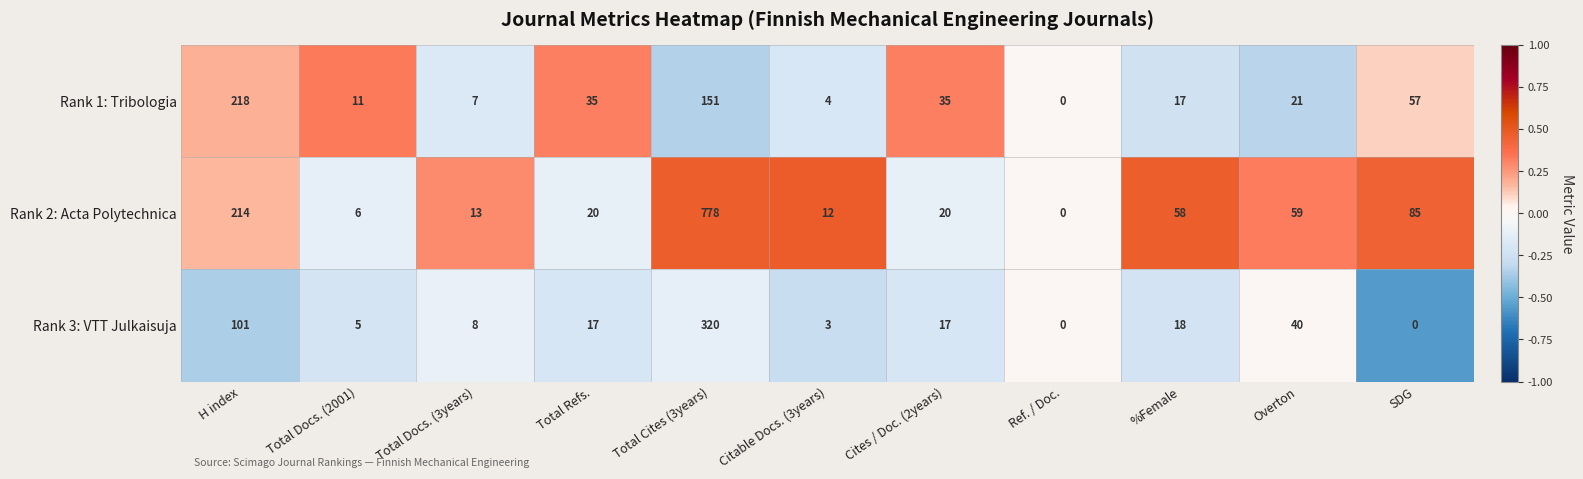

At which category is the sum across all series the highest?

Total Cites (3years)